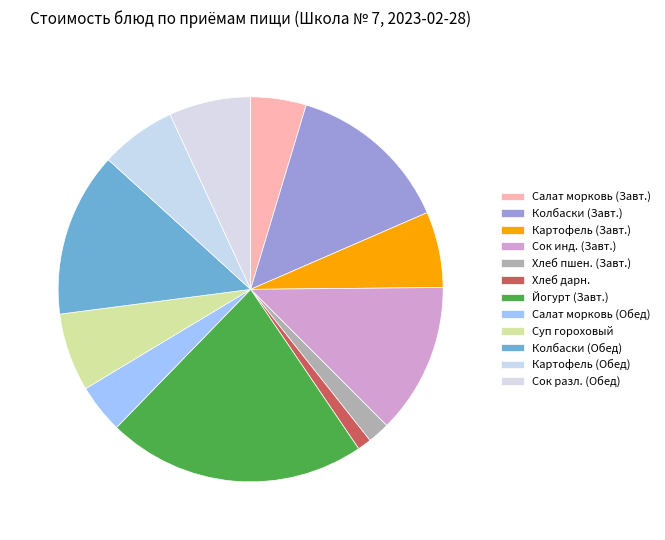

How many segments does this pie chart have?

12